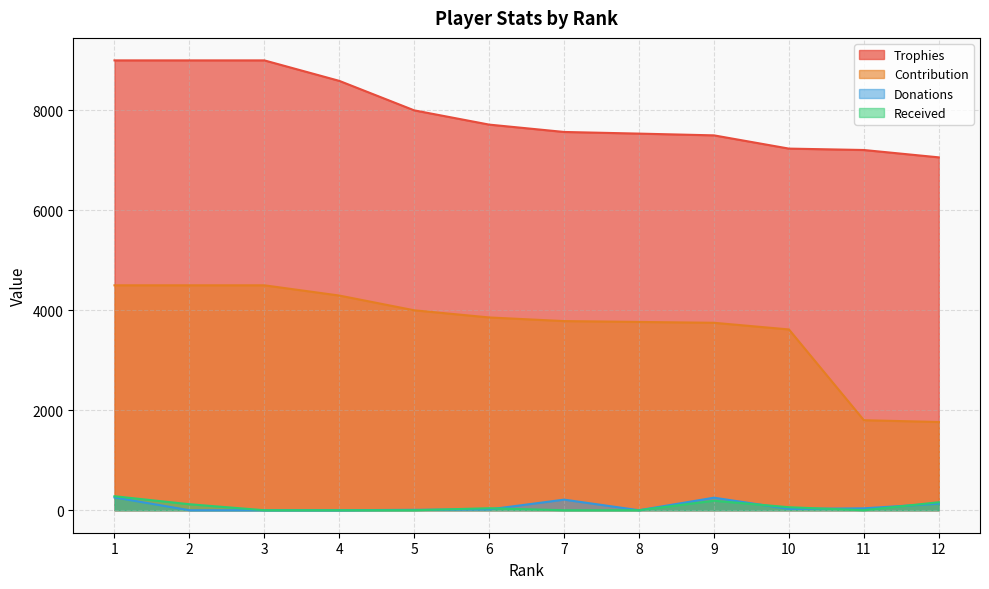

Reading left to right, what are all the values shown in this chart?

Trophies: 1=9000	2=9000	3=9000	4=8590	5=8000	6=7715	7=7568	8=7535	9=7500	10=7235	11=7207	12=7060
Contribution: 1=4500	2=4500	3=4500	4=4295	5=4000	6=3857	7=3784	8=3767	9=3750	10=3617	11=1801	12=1765
Donations: 1=256	2=0	3=0	4=0	5=8	6=16	7=212	8=0	9=251	10=26	11=38	12=132
Received: 1=280	2=120	3=0	4=0	5=0	6=40	7=0	8=0	9=190	10=60	11=0	12=160